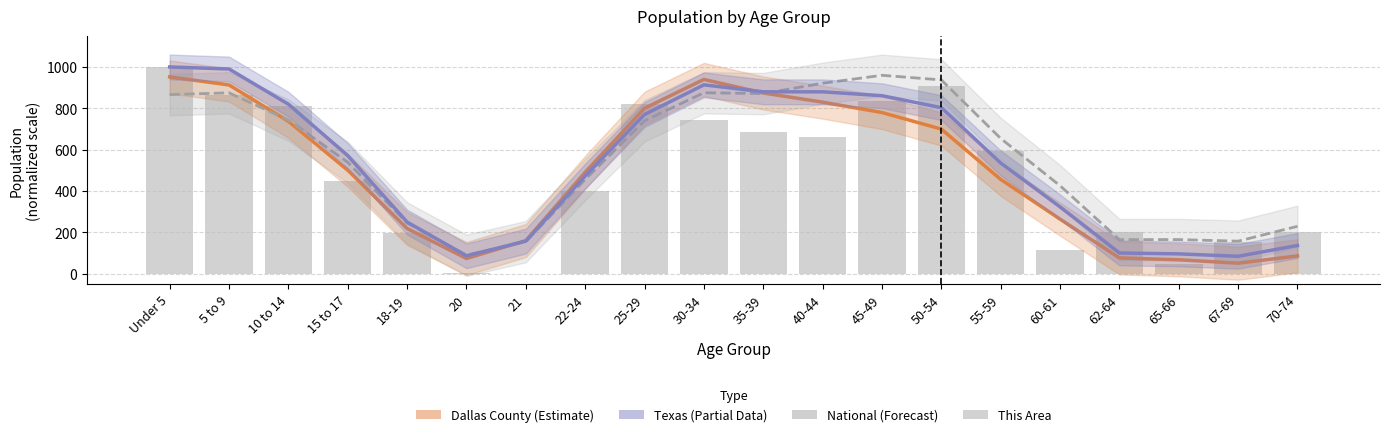

What is the value of the This Area (bars) bar at the 20th from the left?

200.5